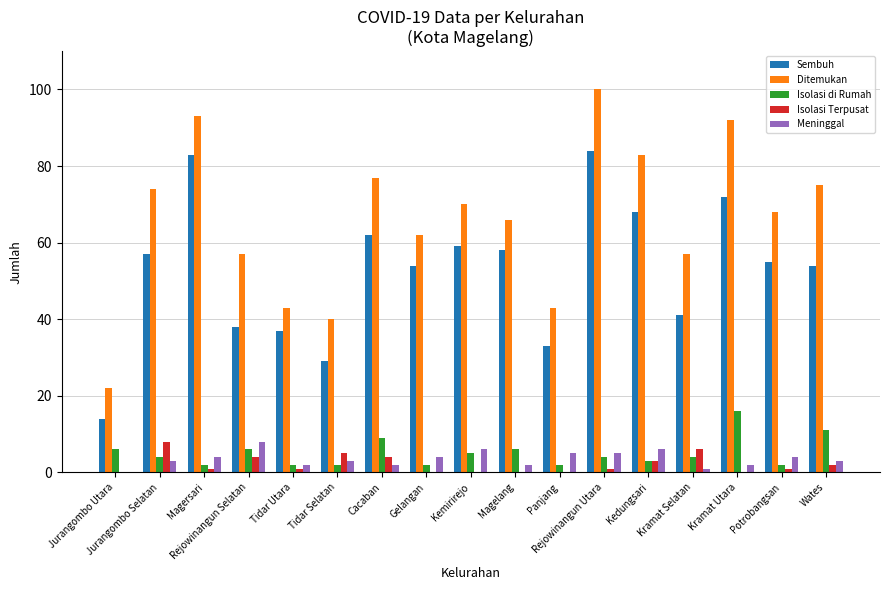

What is the maximum value shown in the chart?

100